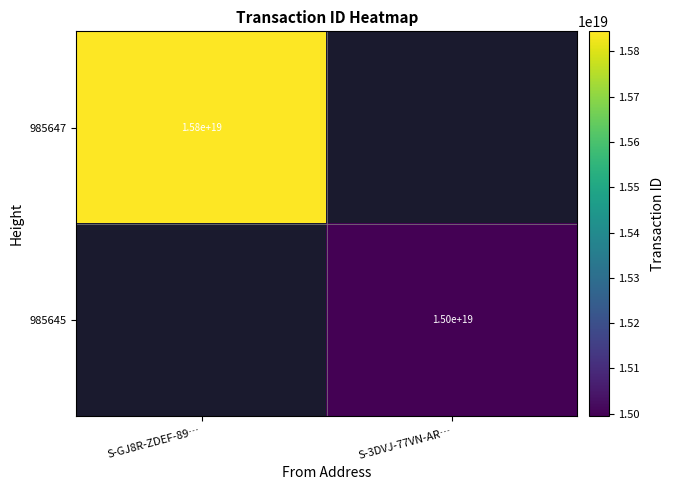

True or false: 985645 has a value of 15000000000000000000 at S-3DVJ-77VN-AR….

True